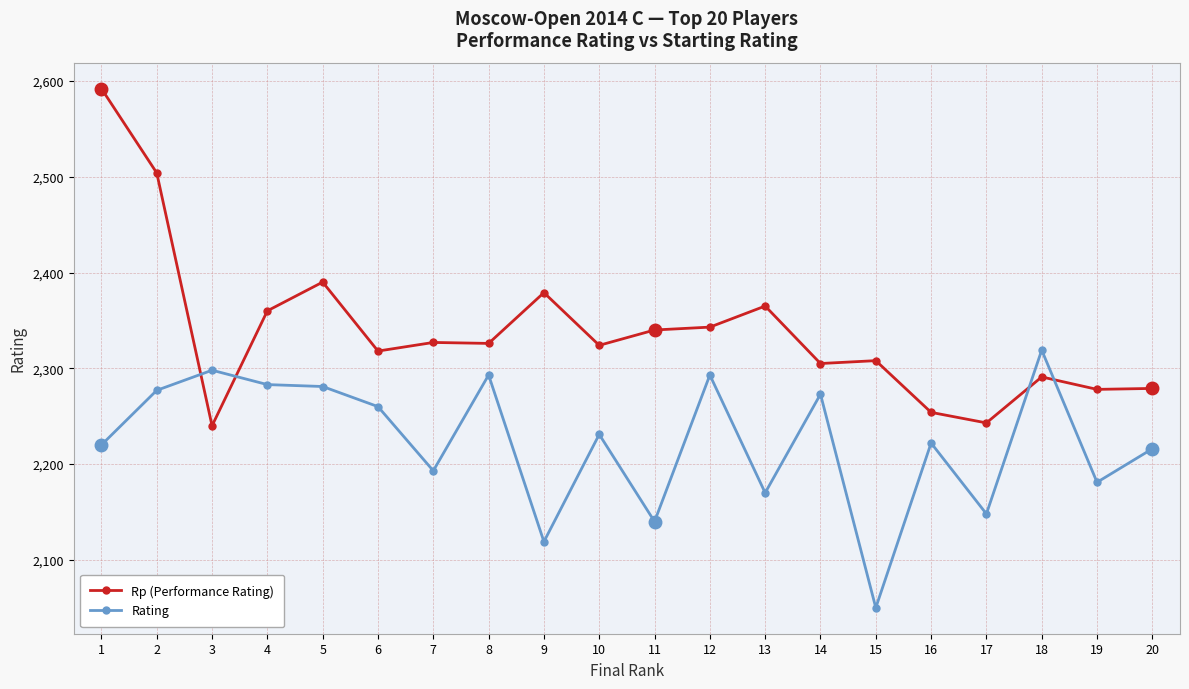

True or false: Rp (Performance Rating) and Rating intersect in this chart.

True